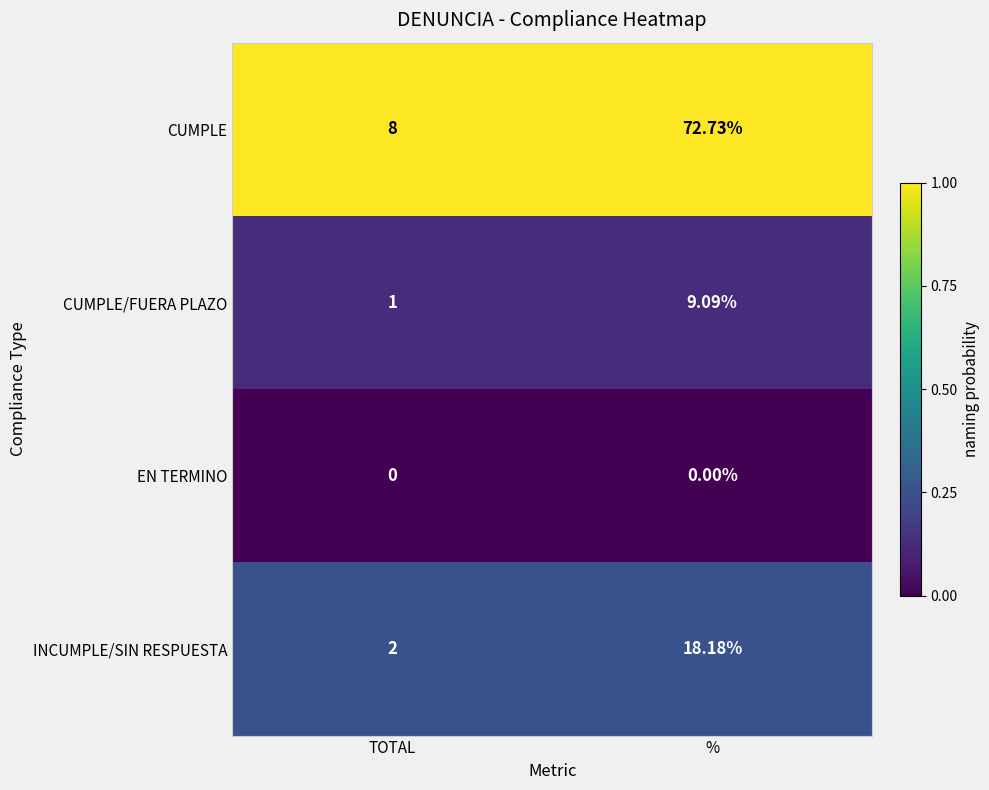

Which series has the widest spread of values?

CUMPLE